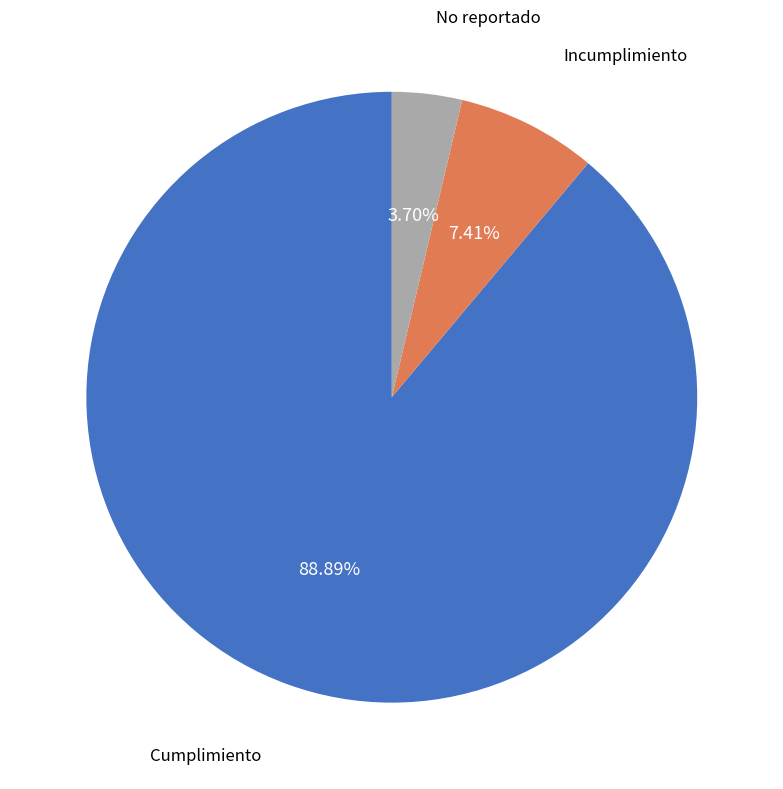

How much of the chart is everything except No reportado?

96.3%